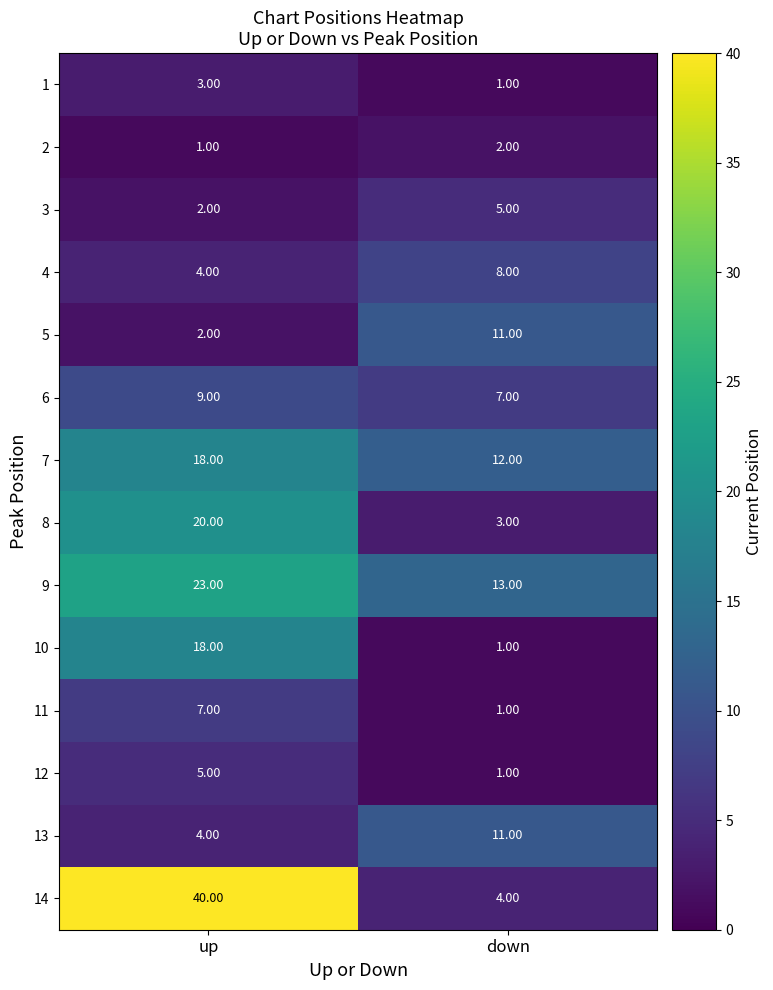

What is the maximum value shown in the chart?

40